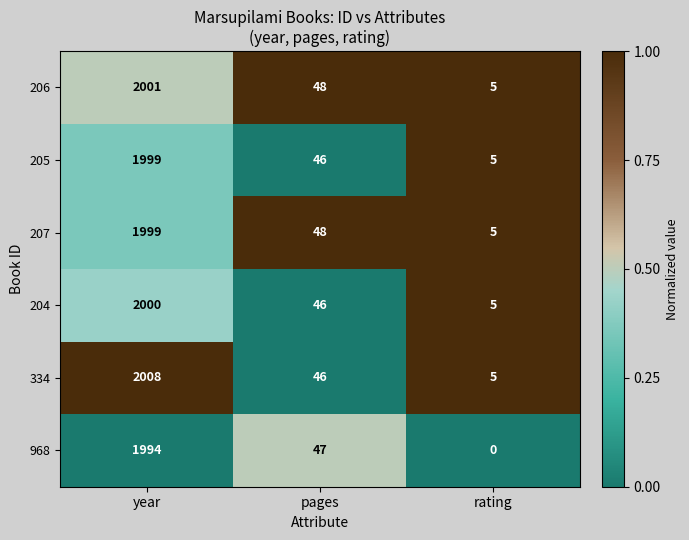

At which category does the chart reach its minimum across all series?

rating